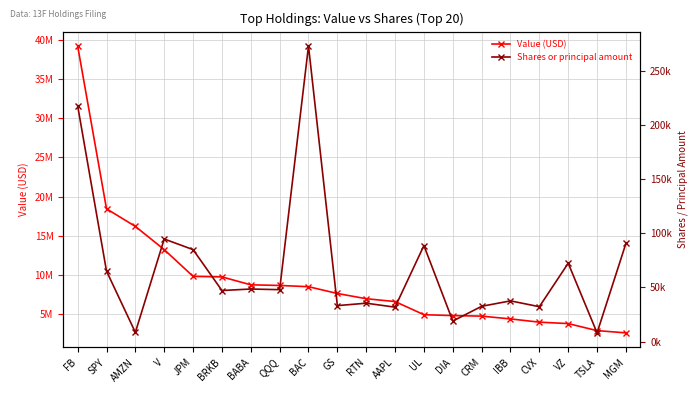

Reading left to right, list all the values displayed in this chart.

Value (USD): 39210000	18440000	16192000	13231000	9824000	9752000	8741000	8661000	8504000	7637000	6970000	6607000	4931000	4818000	4749000	4394000	3980000	3797000	2899000	2615000
Shares or principal amount: 217521	65121	8584	94687	84885	47195	48558	47976	272660	33261	35498	31835	88629	19022	32640	37640	32268	72359	8155	90608